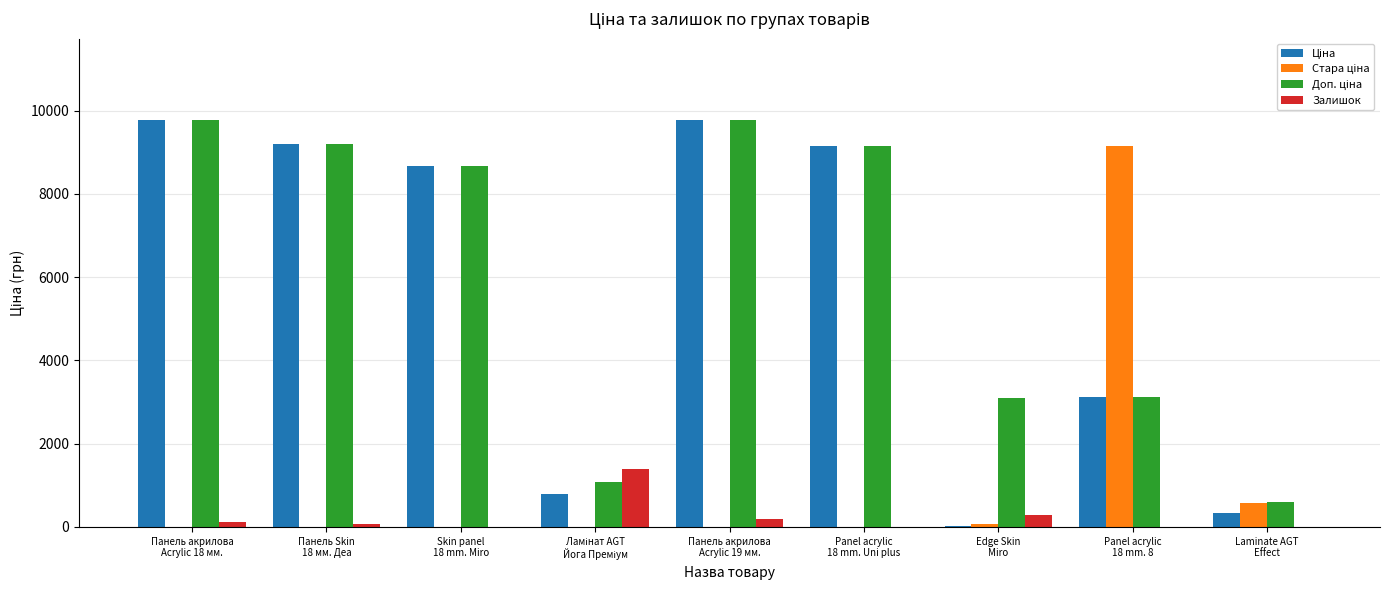

Which has a higher value, Панель акрилова
Acrylic 19 мм. or Laminate AGT
Effect?

Панель акрилова
Acrylic 19 мм.